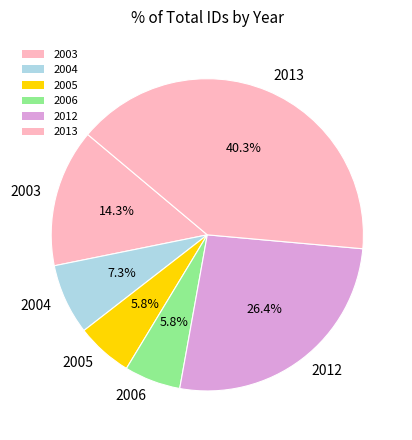

Count the number of slices in the pie.

6